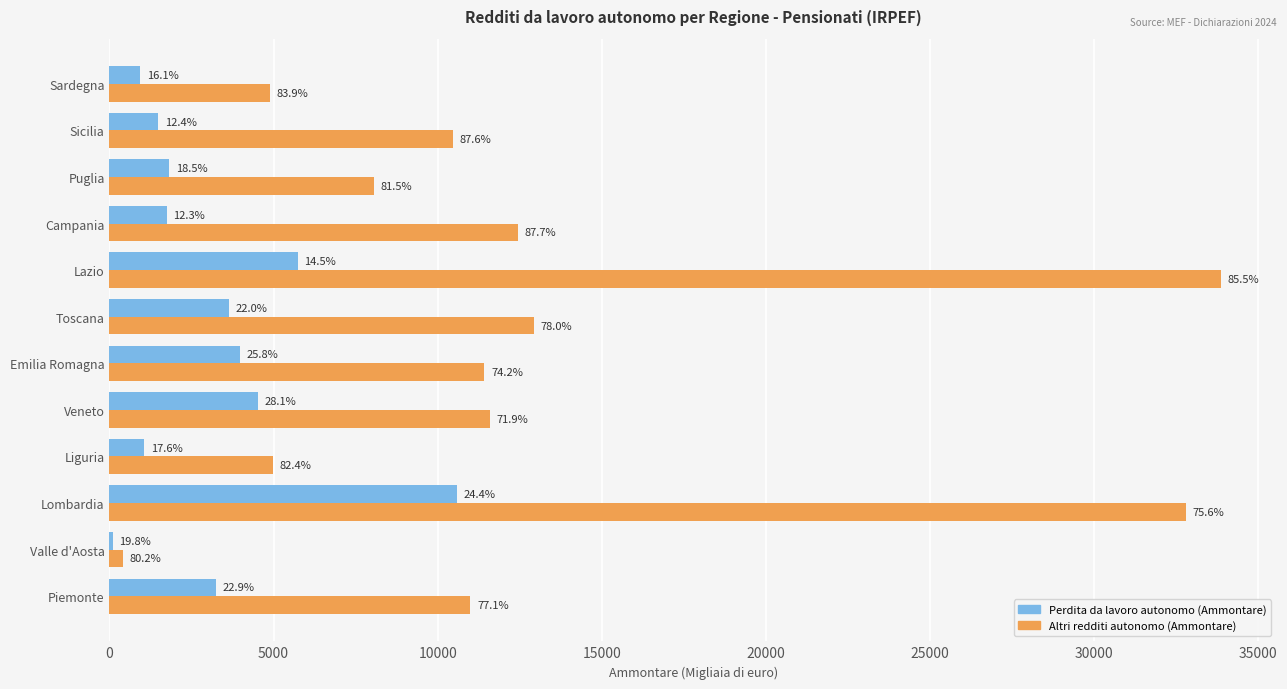

What position from the right is Piemonte?

12